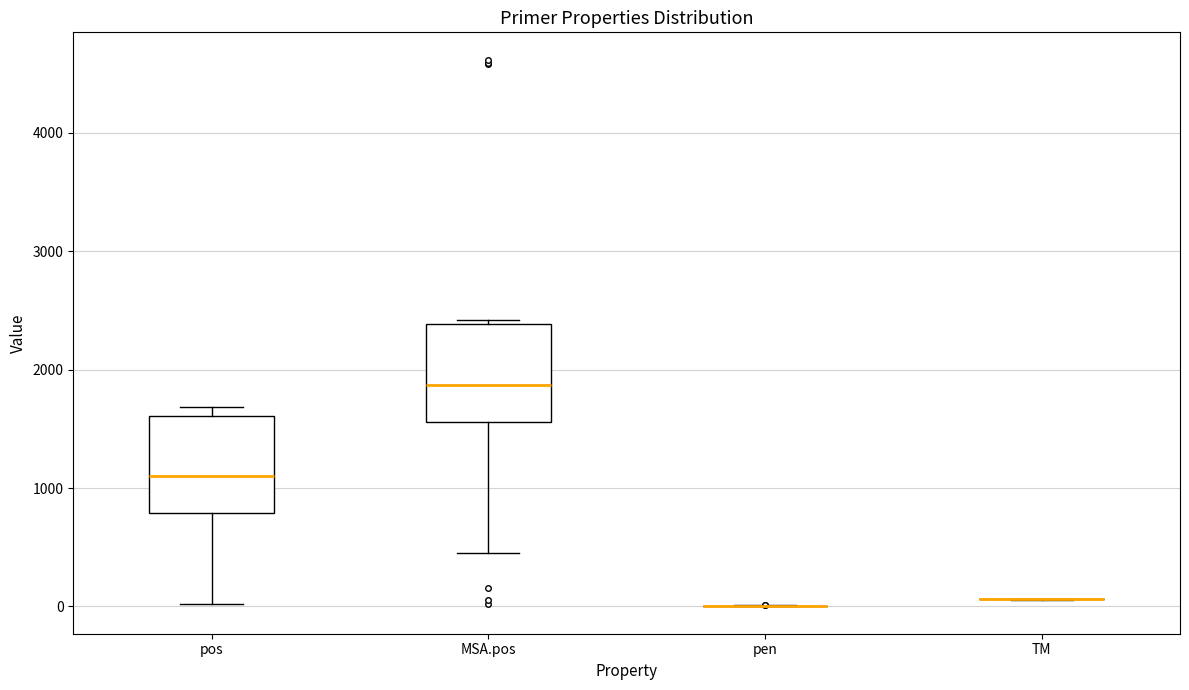

Reading left to right, transcribe this box plot: for each box, give where its median line is, the range the box spans, and where its two whiskers end, as read against the y-axis. The values are not printed on the chart, so give them approximately, as read against the axis.

pos: median 1100, box 800 to 1600, whiskers 0 to 1700
MSA.pos: median 1900, box 1600 to 2400, whiskers 400 to 2400 (just above the box's upper edge)
pen: box collapsed to a line at 0, whiskers 0 to 0
TM: box collapsed to a line at 100, whiskers 100 to 100